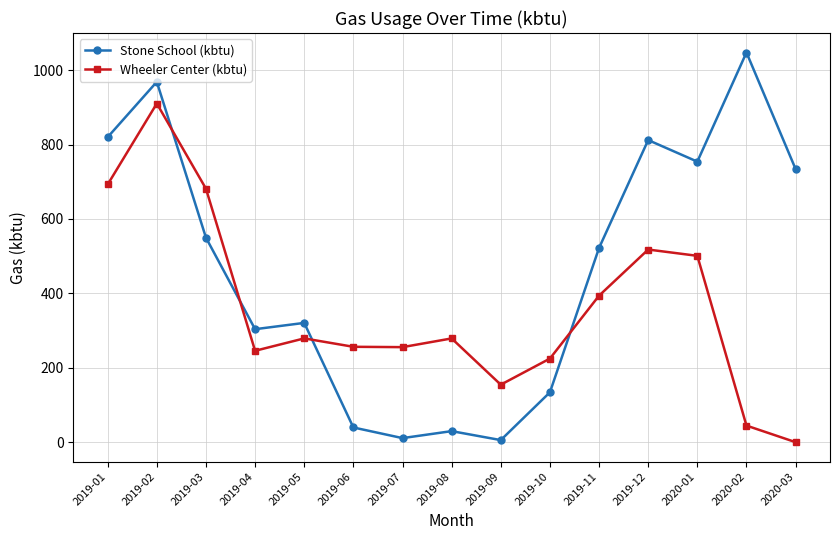

How many times do Stone School (kbtu) and Wheeler Center (kbtu) cross each other?

4